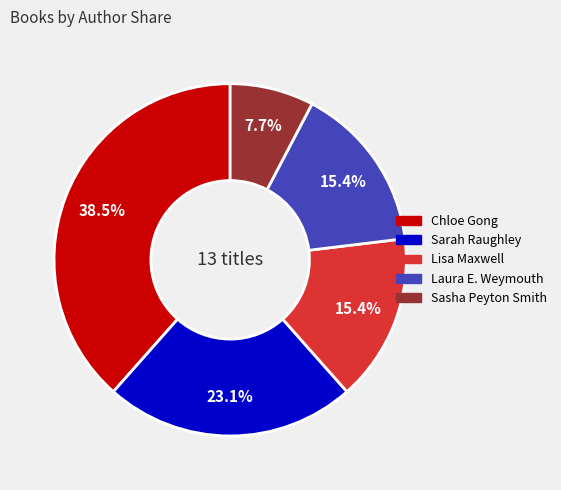

Is there any slice that represents more than half of the pie?

No